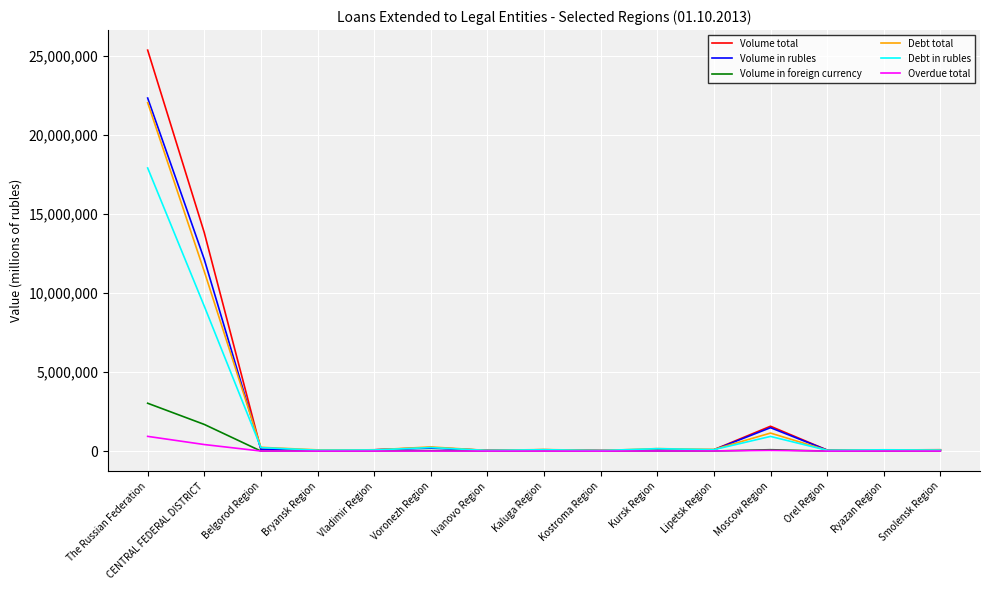

At which label is Volume total closest to 12689445?

CENTRAL FEDERAL DISTRICT